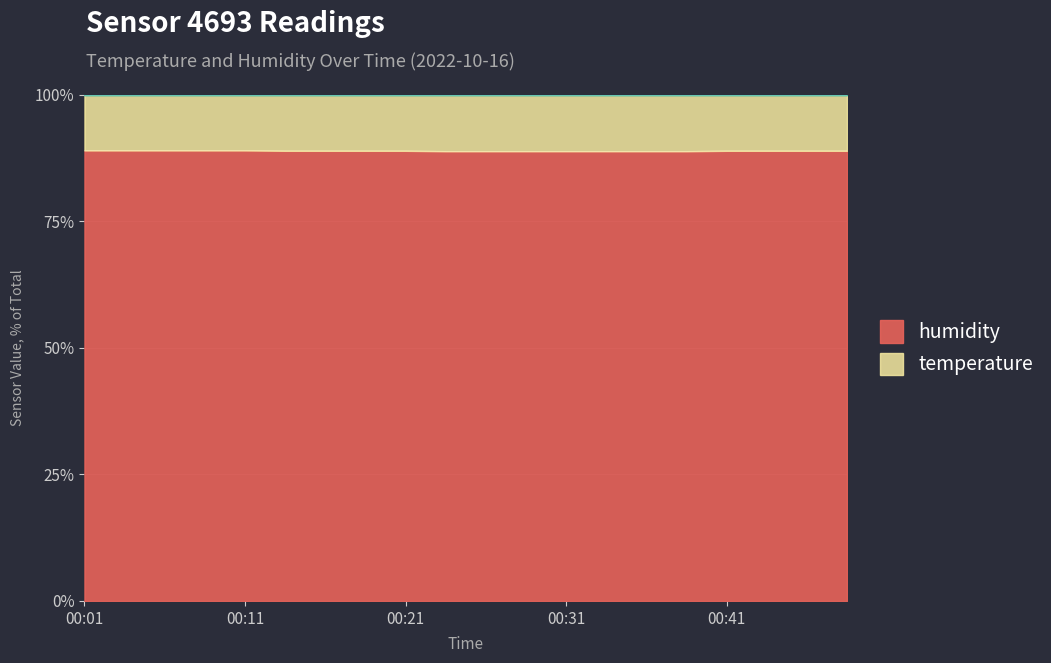

Reading right to left, list all the values displayed in this chart.

88.9	88.9	88.9	88.9	88.8	88.8	88.8	88.8	88.8	88.8	88.8	88.9	88.9	88.9	88.9	89.0	89.0	89.0	89.0	89.0